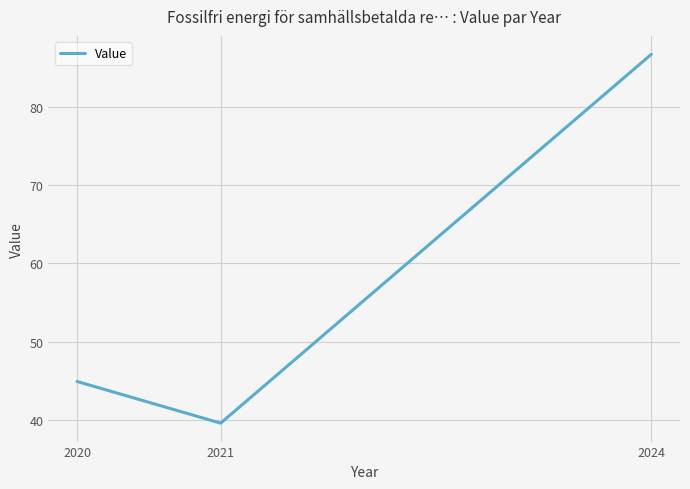

What is the average value?

57.1